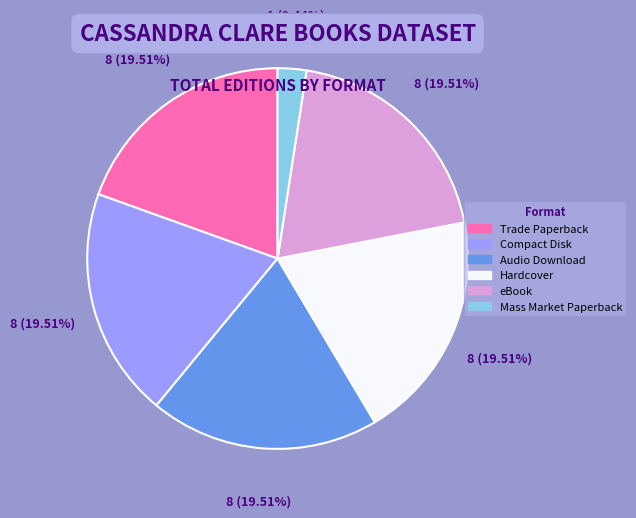

Count the number of slices in the pie.

6